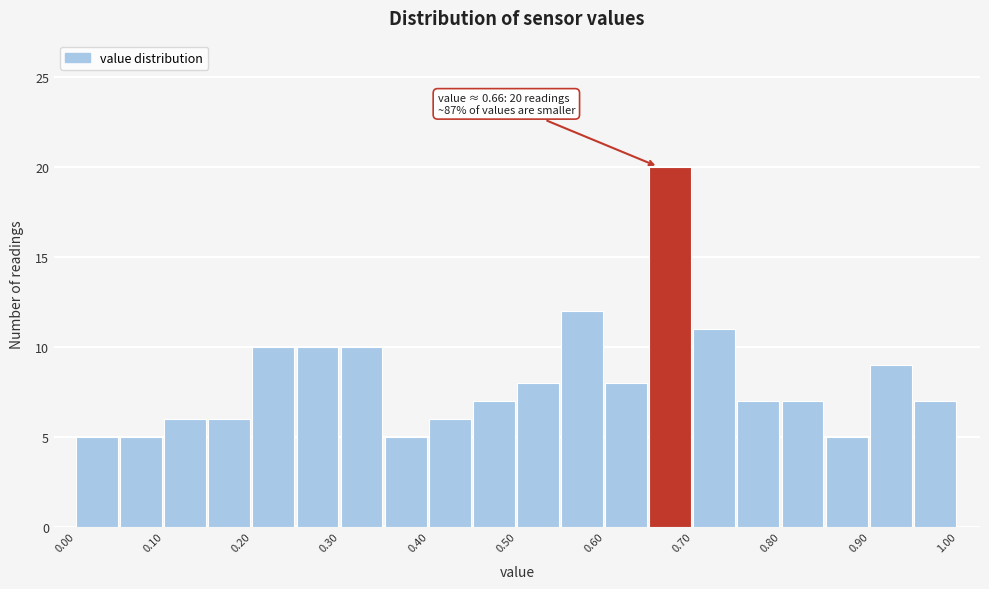

Over which range of the x-axis is the bar tallest?

0.65 to 0.70